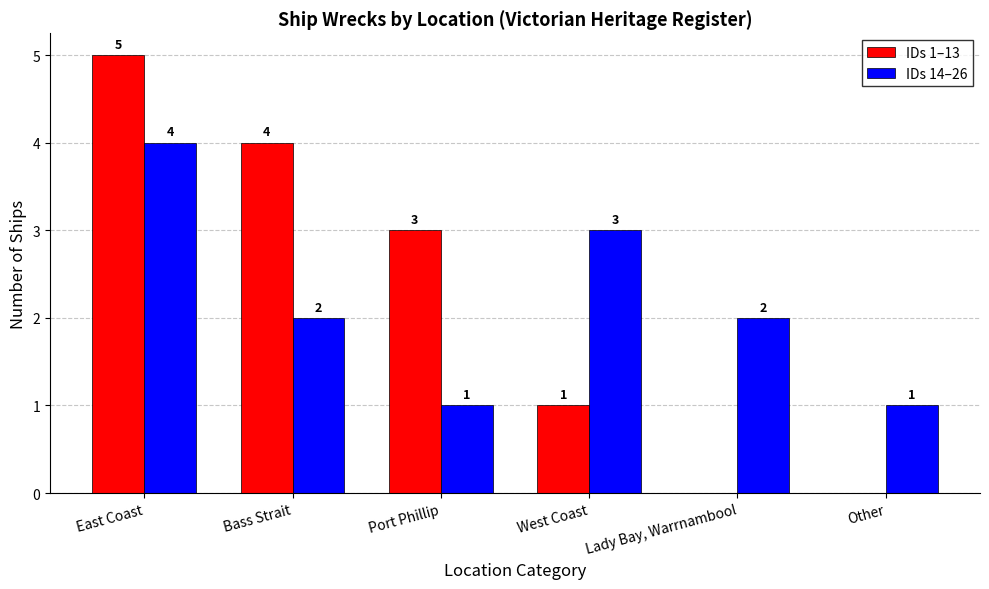

What is the highest value of the IDs 1–13 series?

5